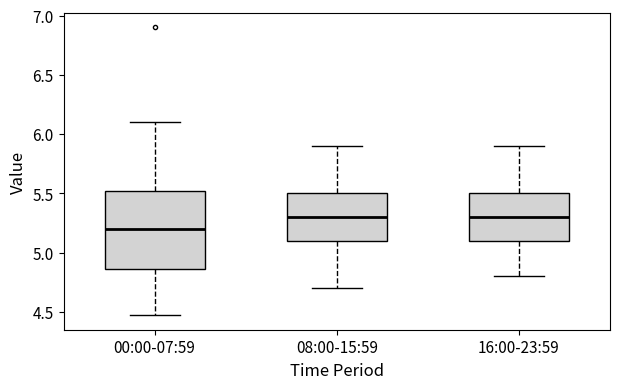

Reading left to right, read every box against the y-axis: the position of its median line, the range the box covers, and the ends of its whiskers. The values are not printed on the chart, so give them approximately, as read against the axis.

00:00-07:59: median 5.20, box 4.85 to 5.50, whiskers 4.45 to 6.10
08:00-15:59: median 5.30, box 5.10 to 5.50, whiskers 4.70 to 5.90
16:00-23:59: median 5.30, box 5.10 to 5.50, whiskers 4.80 to 5.90